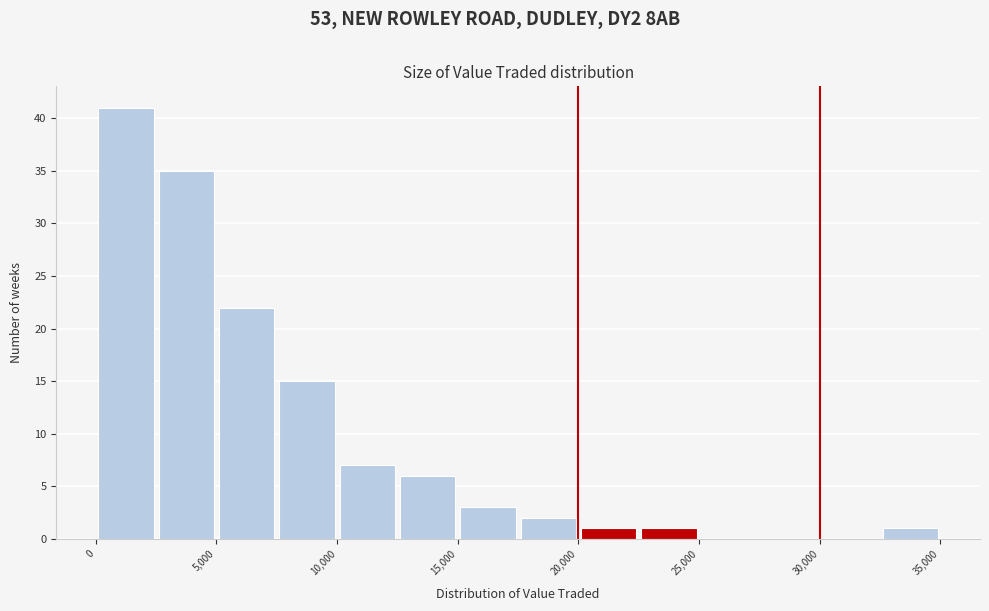

Reading left to right, transcribe this chart: for each bar, give the range it covers on the x-axis and its height. The values are not printed on the chart, so give them approximately, as read against the axis.

0 to 2500: 41
2500 to 5000: 35
5000 to 7500: 22
7500 to 10000: 15
10000 to 12500: 7
12500 to 15000: 6
15000 to 17500: 3
17500 to 20000: 2
20000 to 22500: 1
22500 to 25000: 1
25000 to 27500: 0
27500 to 30000: 0
30000 to 32500: 0
32500 to 35000: 1